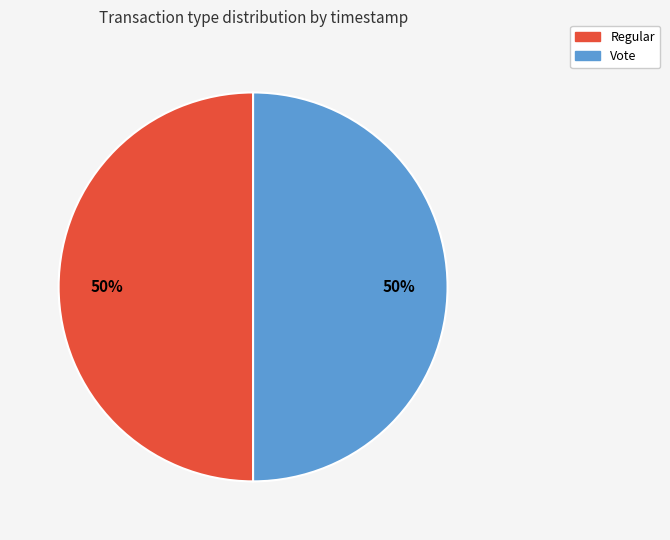

True or false: Vote accounts for 50% of the total.

True